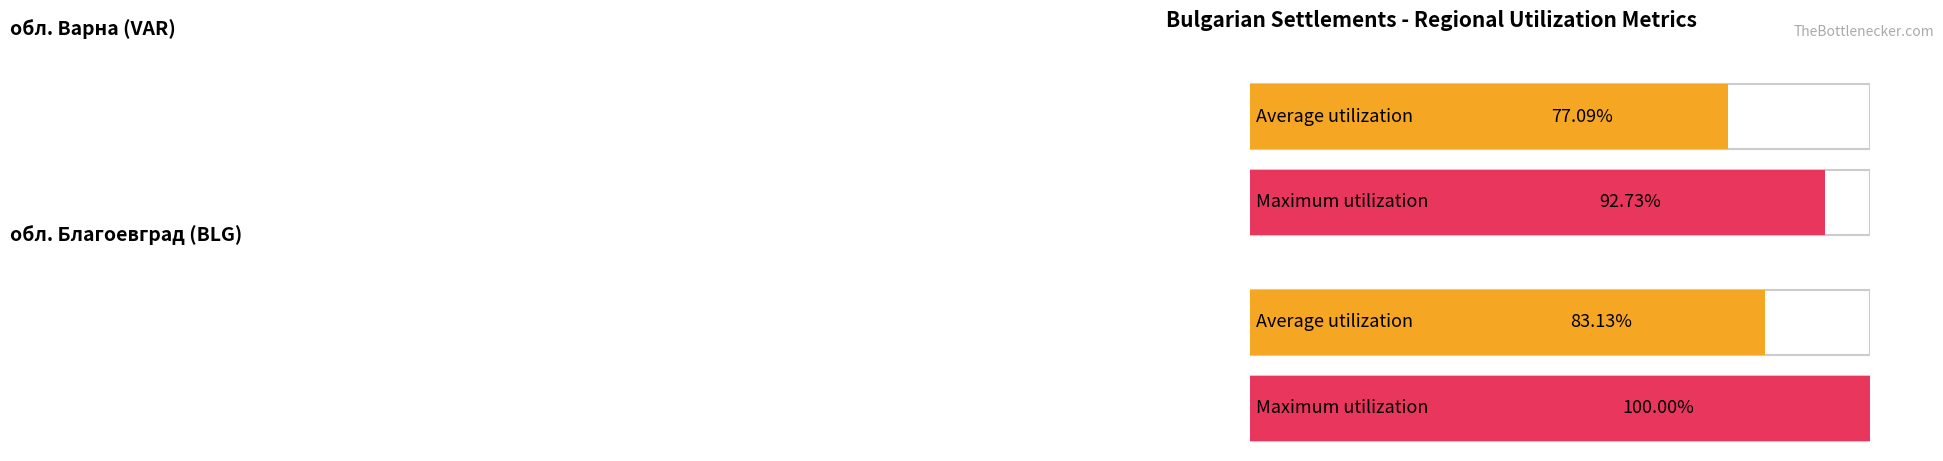

Is the value of Maximum utilization at обл. Благоевград (BLG) greater than the value of Average utilization at обл. Варна (VAR)?

Yes